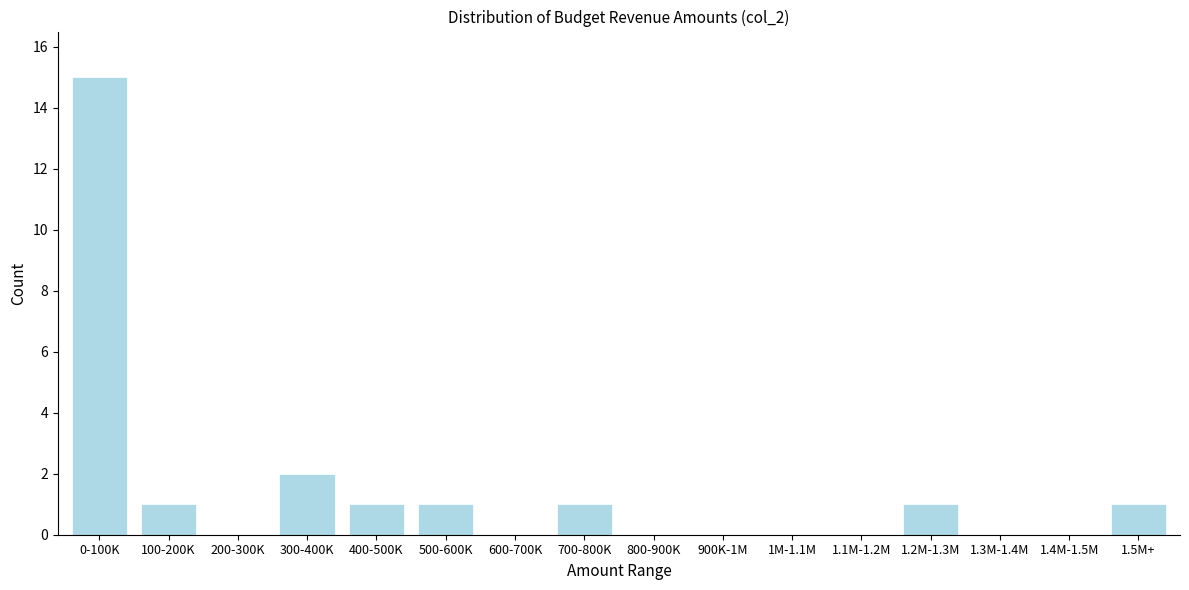

Reading right to left, what are all the values shown in this chart?

1.5M+=1	1.4M-1.5M=0	1.3M-1.4M=0	1.2M-1.3M=1	1.1M-1.2M=0	1M-1.1M=0	900K-1M=0	800-900K=0	700-800K=1	600-700K=0	500-600K=1	400-500K=1	300-400K=2	200-300K=0	100-200K=1	0-100K=15